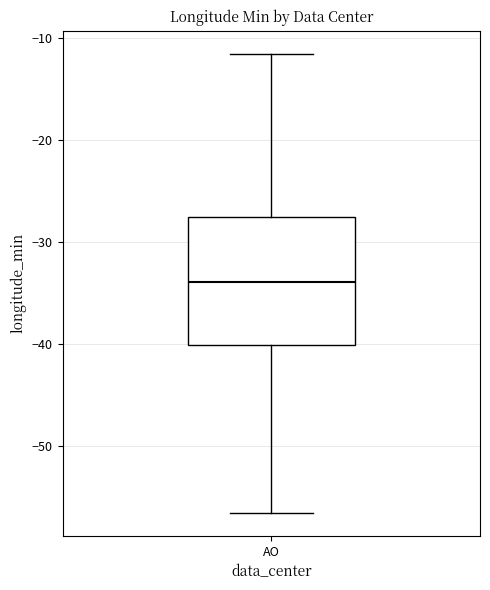

Read this box plot against the y-axis: the position of the median line, the range covered by the box, and the ends of both whiskers. The values are not printed on the chart, so give them approximately, as read against the axis.

median -34, box -40 to -28, whiskers -57 to -12